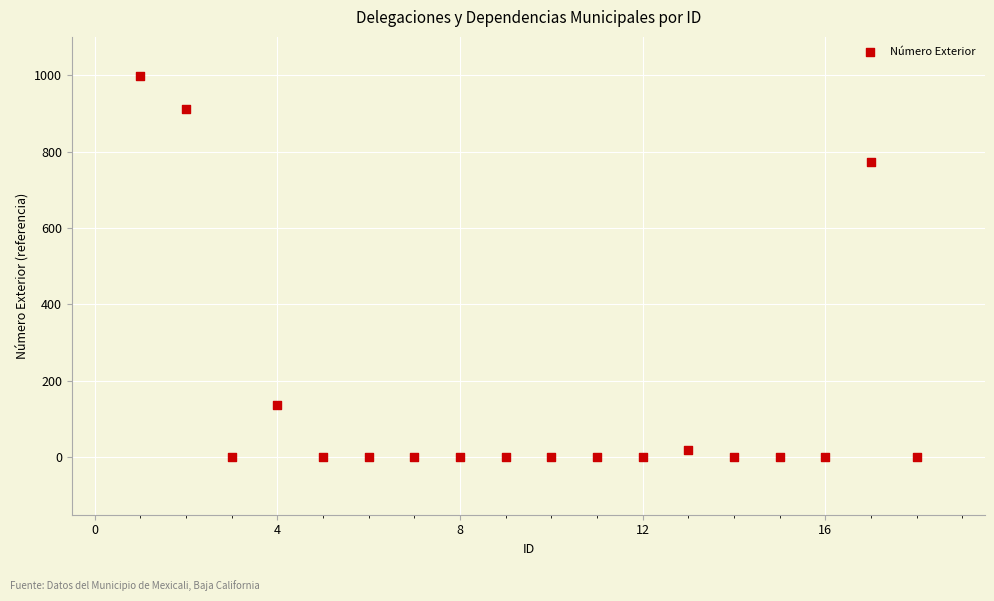

What is the range of Y values (max minus min)?

997